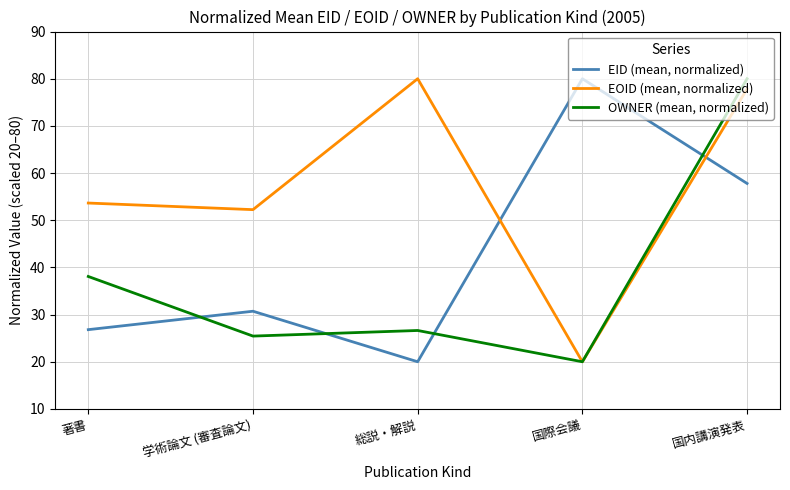

In EOID (mean, normalized), how many points are lower than both neighbors (excluding endpoints)?

2